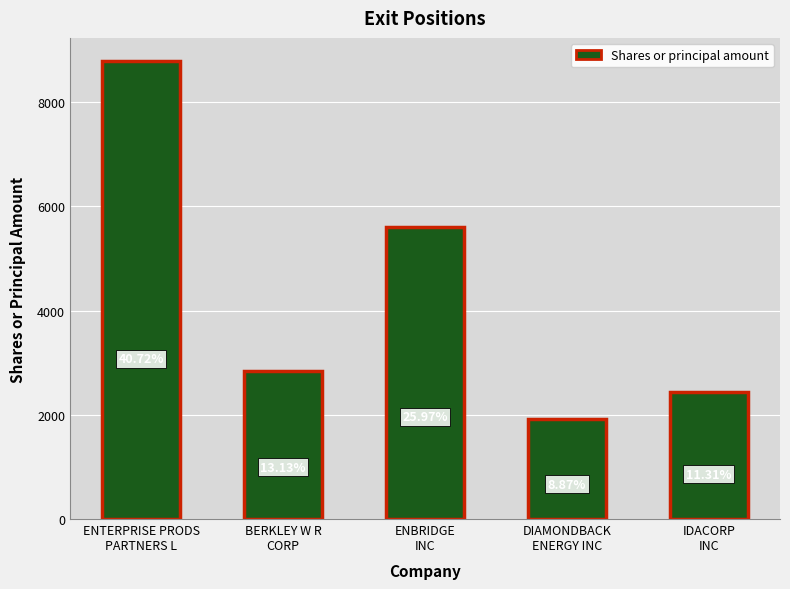

Reading right to left, extract all data points from this chart.

2442	1916	5607	2835	8792